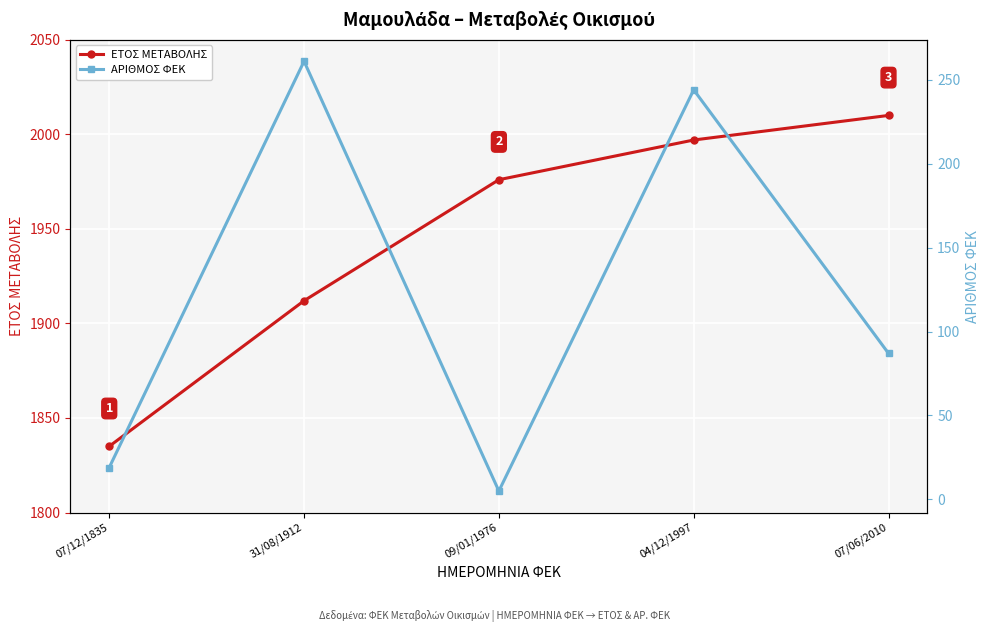

Which label corresponds to the largest value in the chart?

07/06/2010